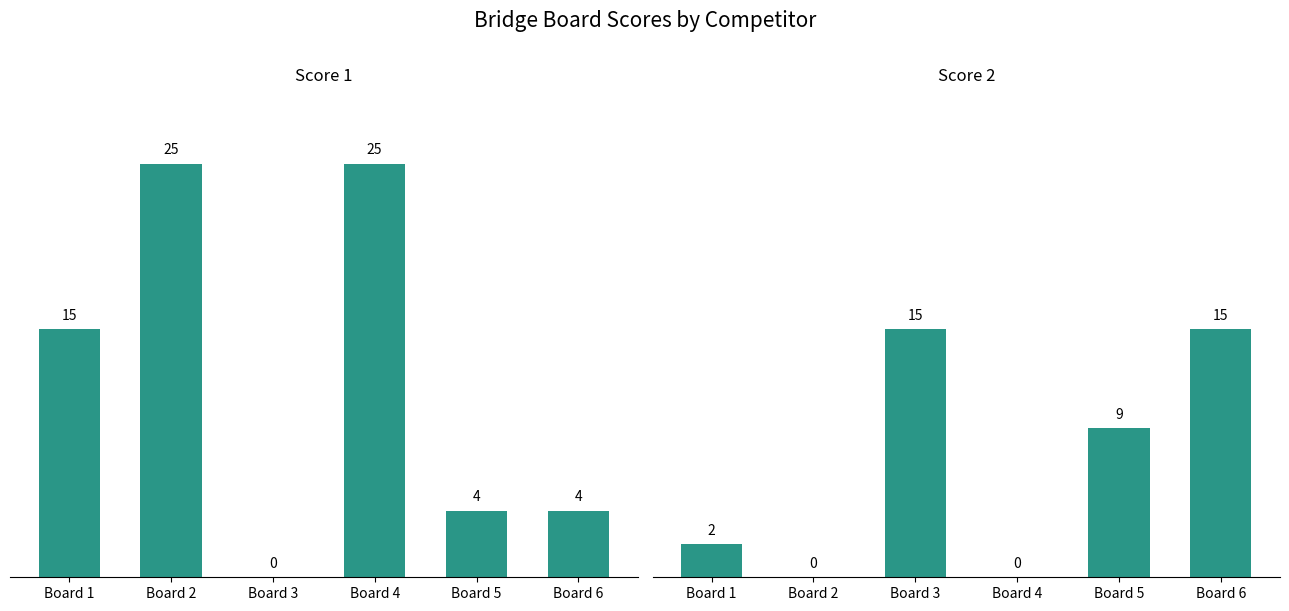

How many positive values does the Score 1 series have?

5